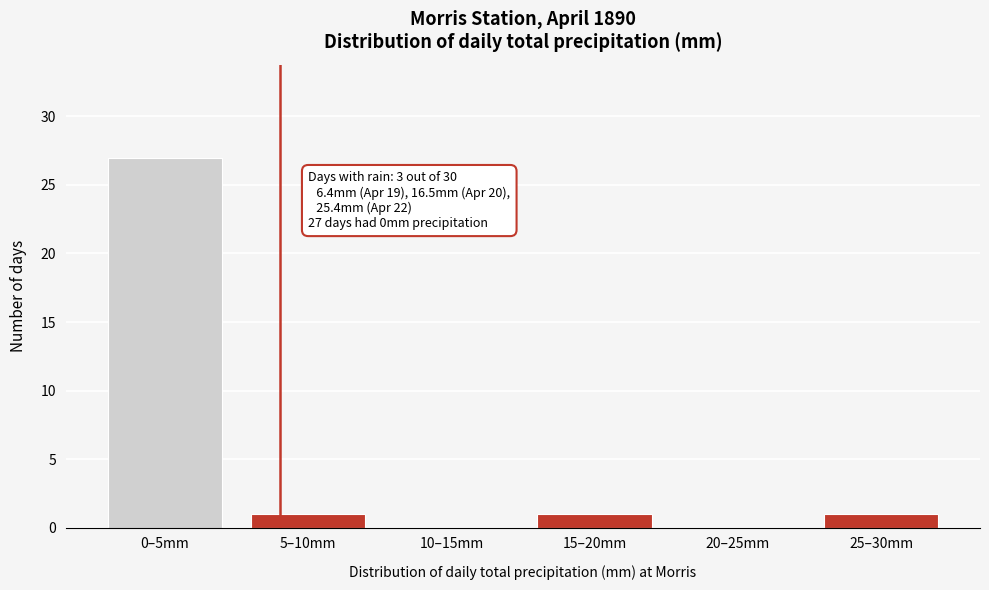

Reading left to right, transcribe all the data shown in this chart.

0–5mm=27	5–10mm=1	10–15mm=0	15–20mm=1	20–25mm=0	25–30mm=1